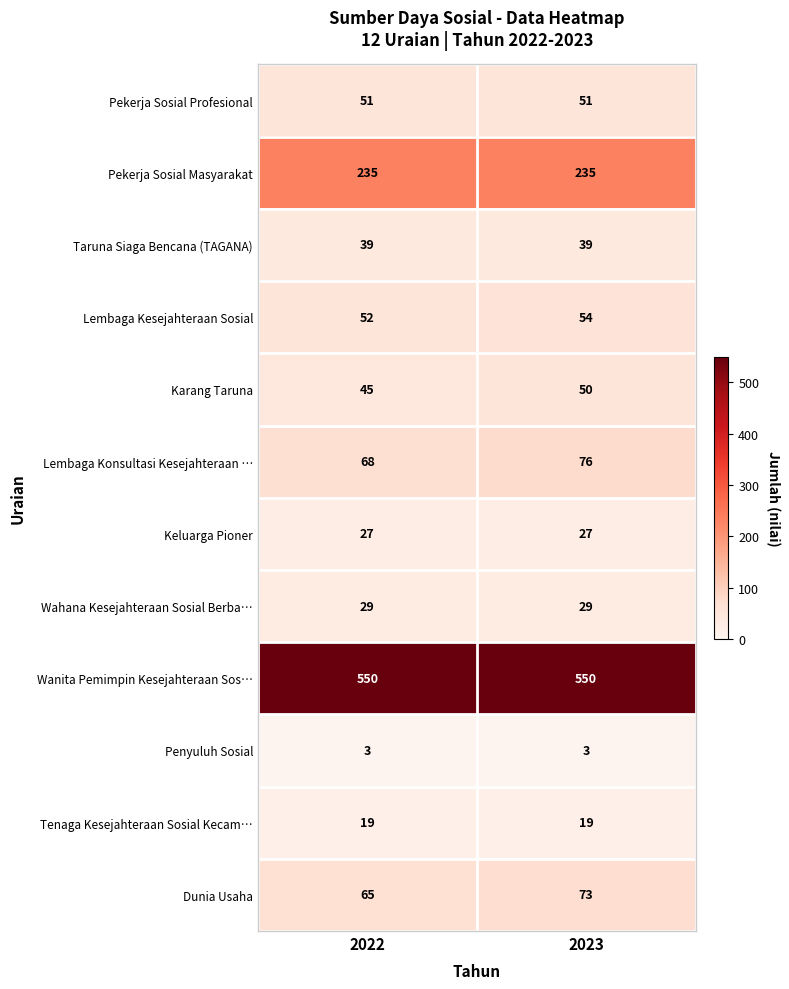

At which label does Lembaga Konsultasi Kesejahteraan … reach its minimum?

2022